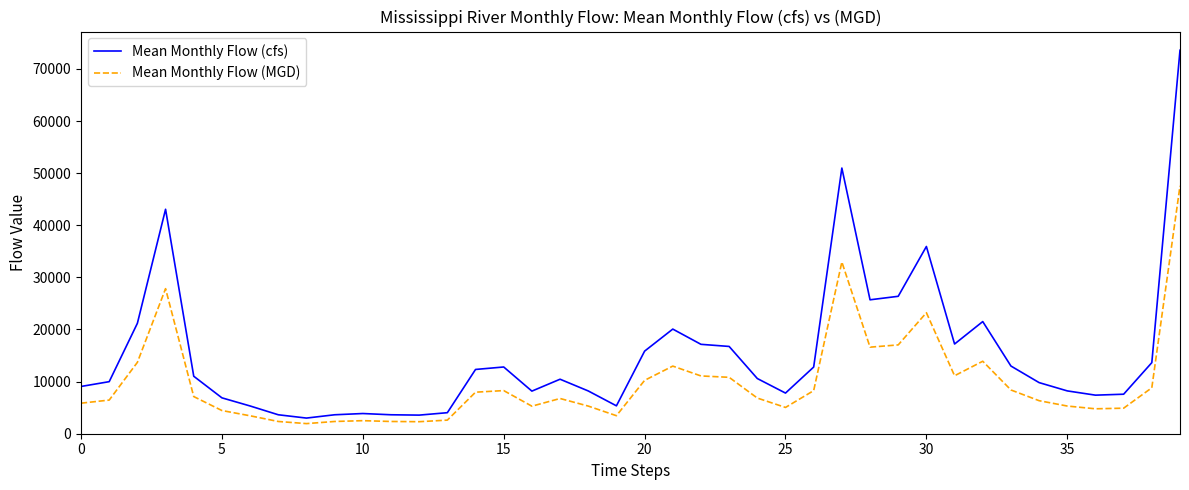

Which series has the largest total across all categories?

Mean Monthly Flow (cfs)